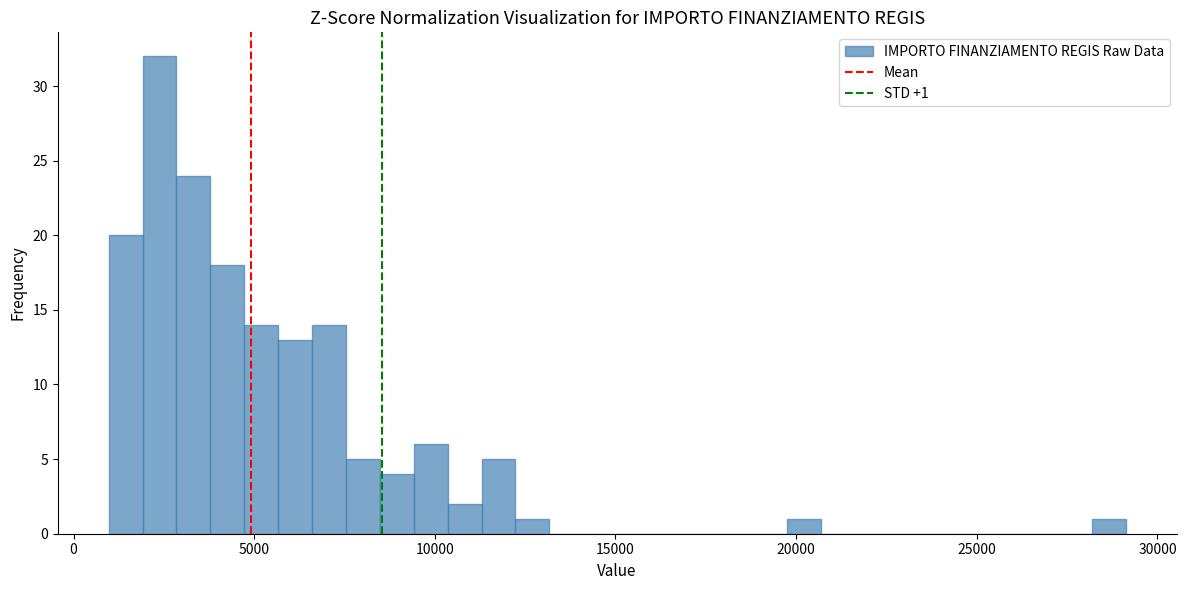

Read against the x-axis, roughly where is the centre of the tallest bar?

2500